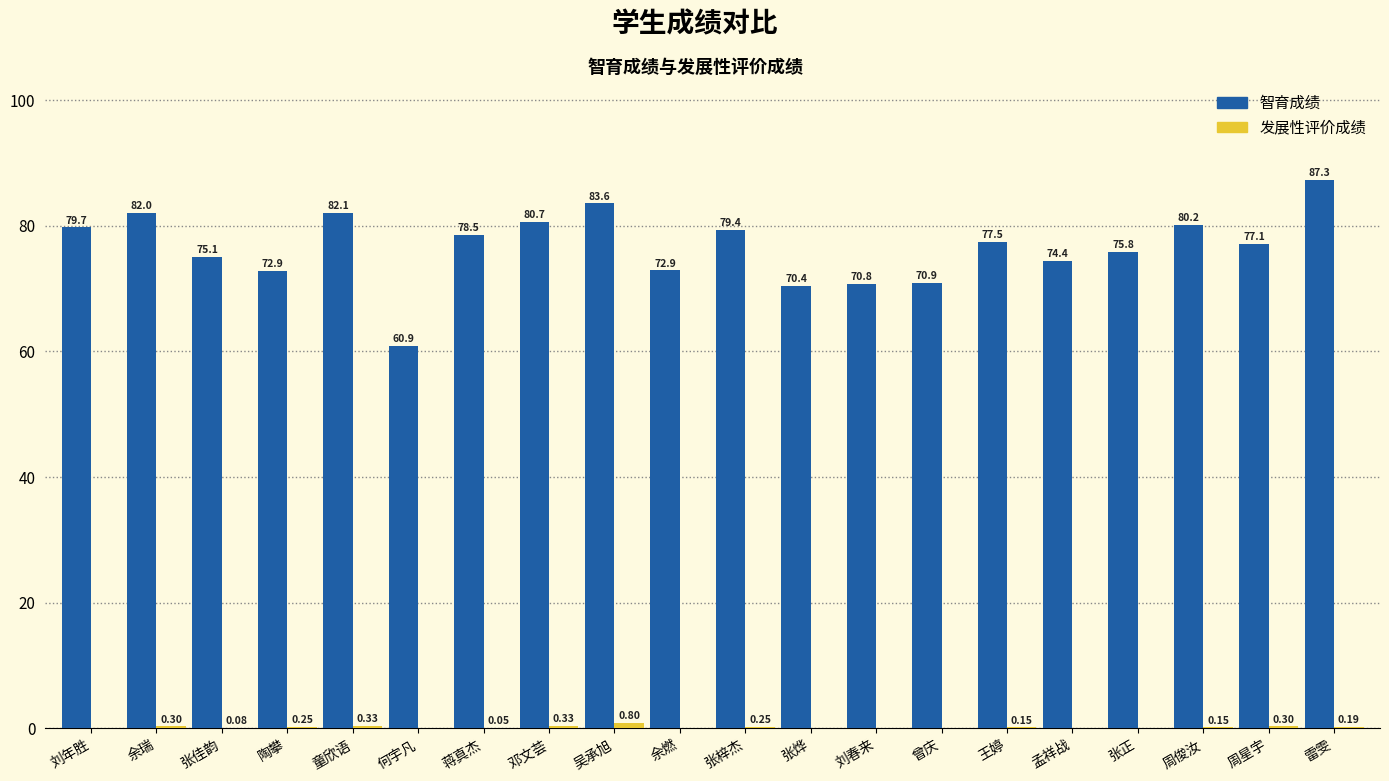

Which series has the widest spread of values?

智育成绩